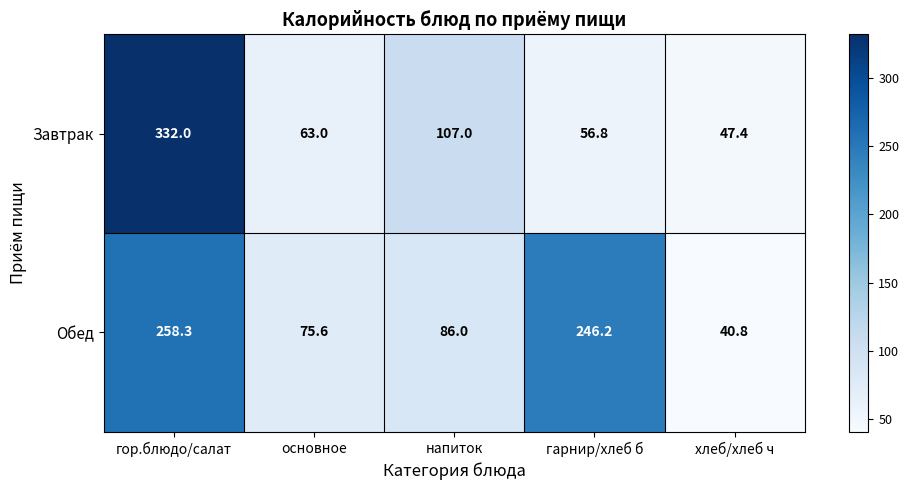

Where does the Завтрак series first go above 63?

гор.блюдо/салат